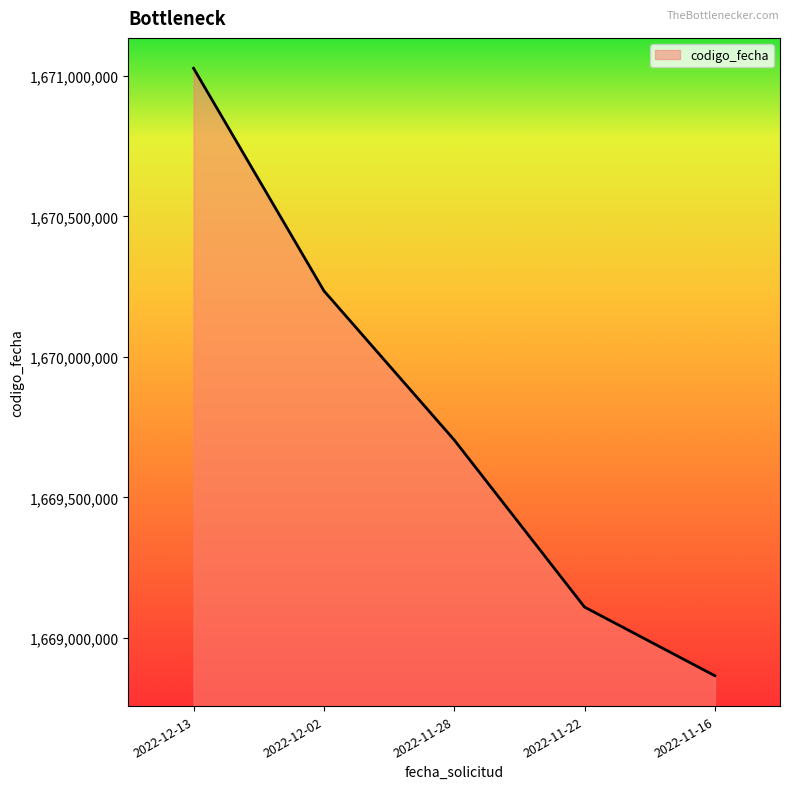

What is the average value?

1669788386